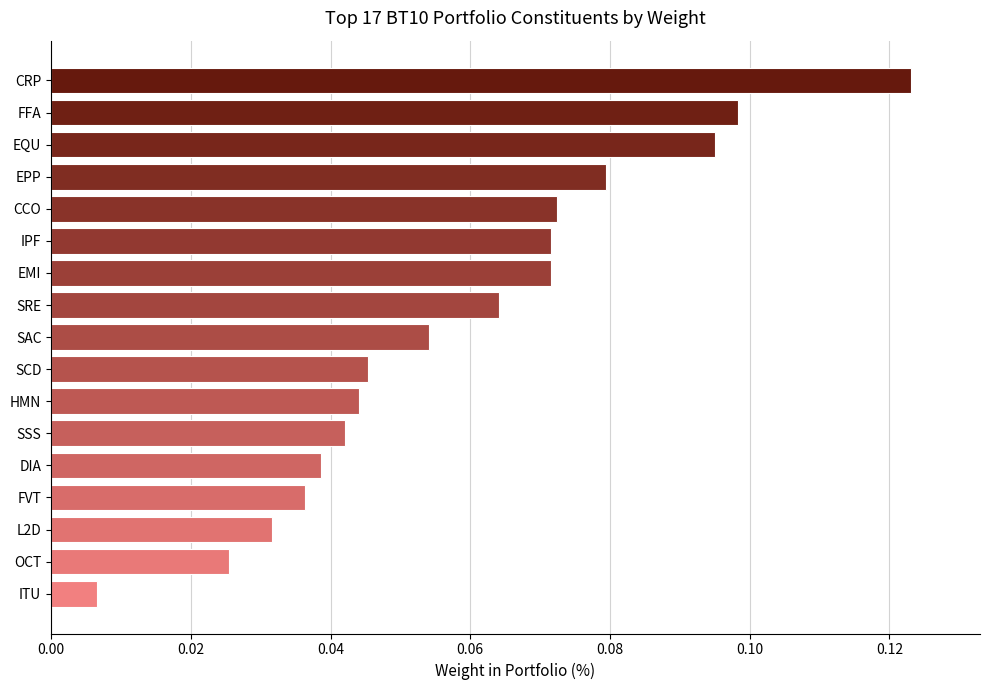

Between SSS and EMI, which is larger?

EMI